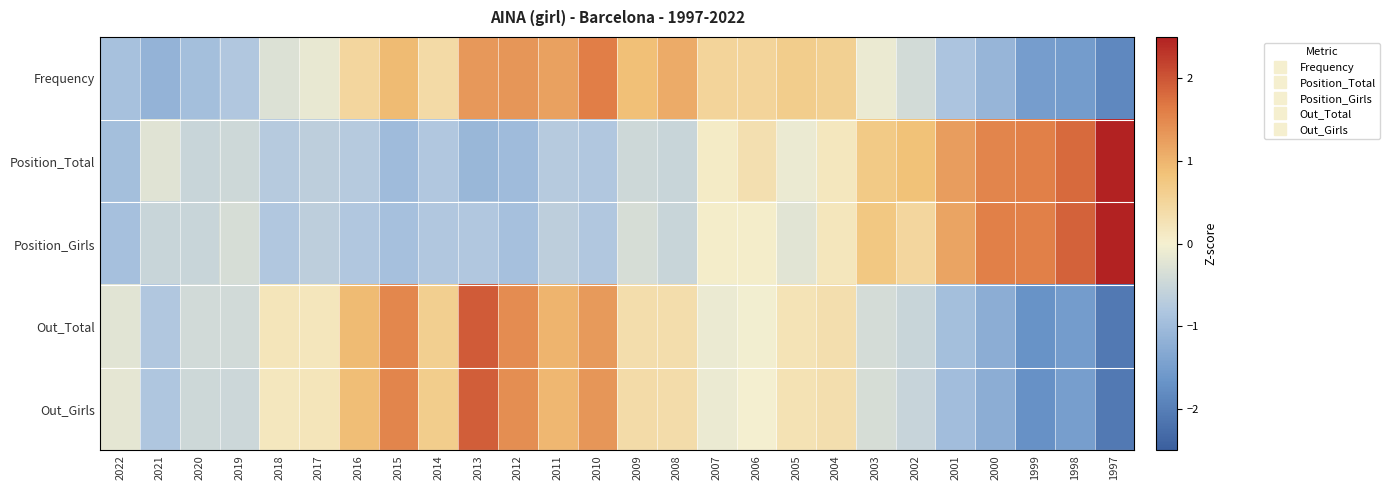

How many data points does each series have?

26